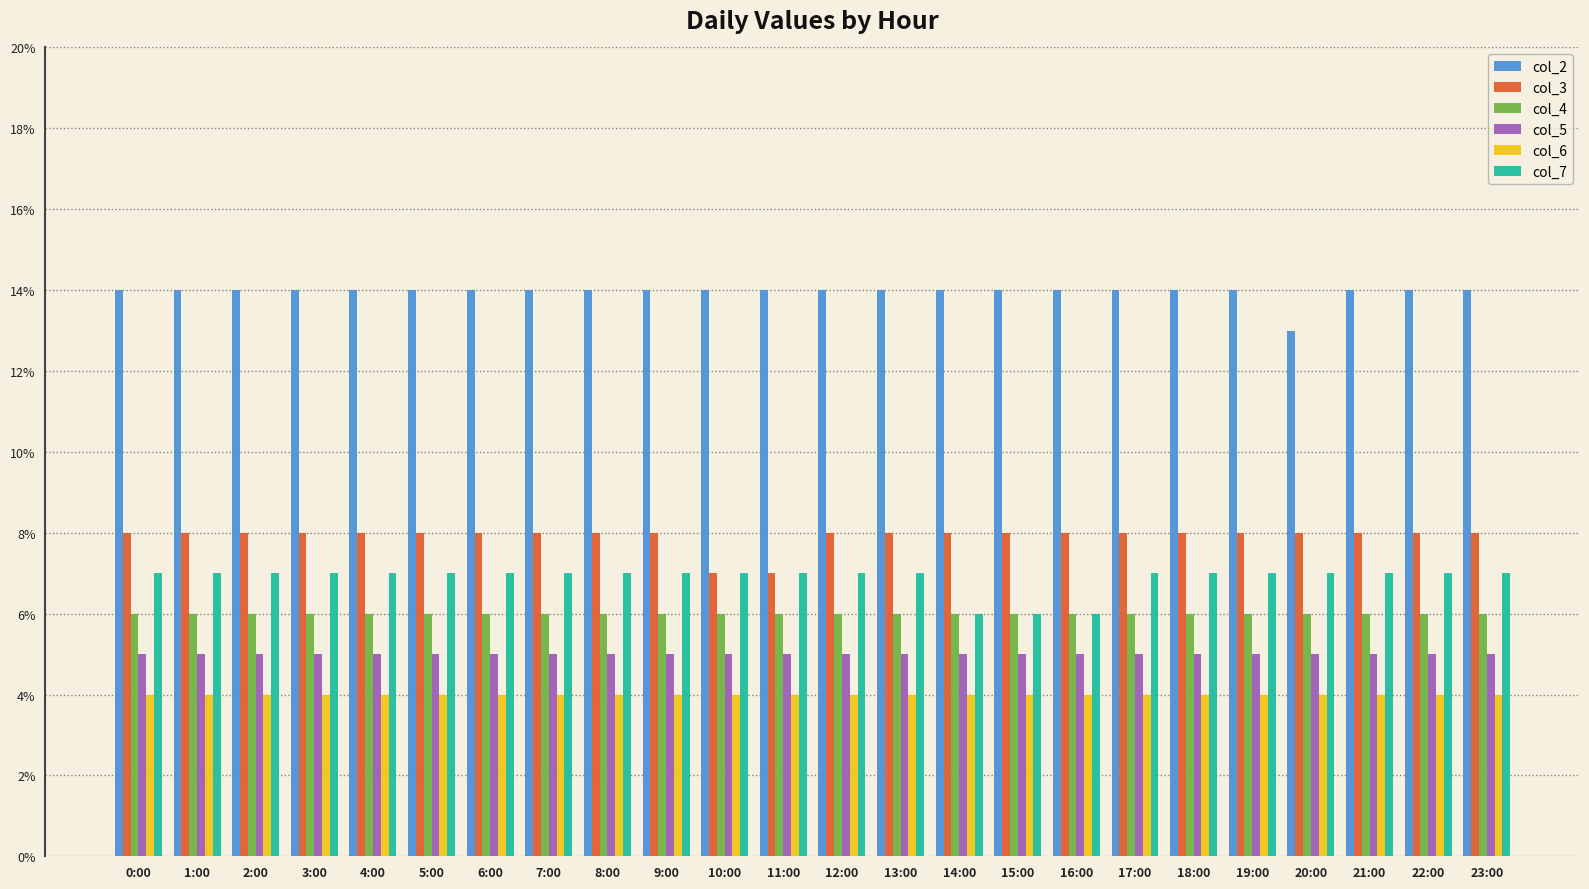

At which category does the chart reach its minimum across all series?

0:00